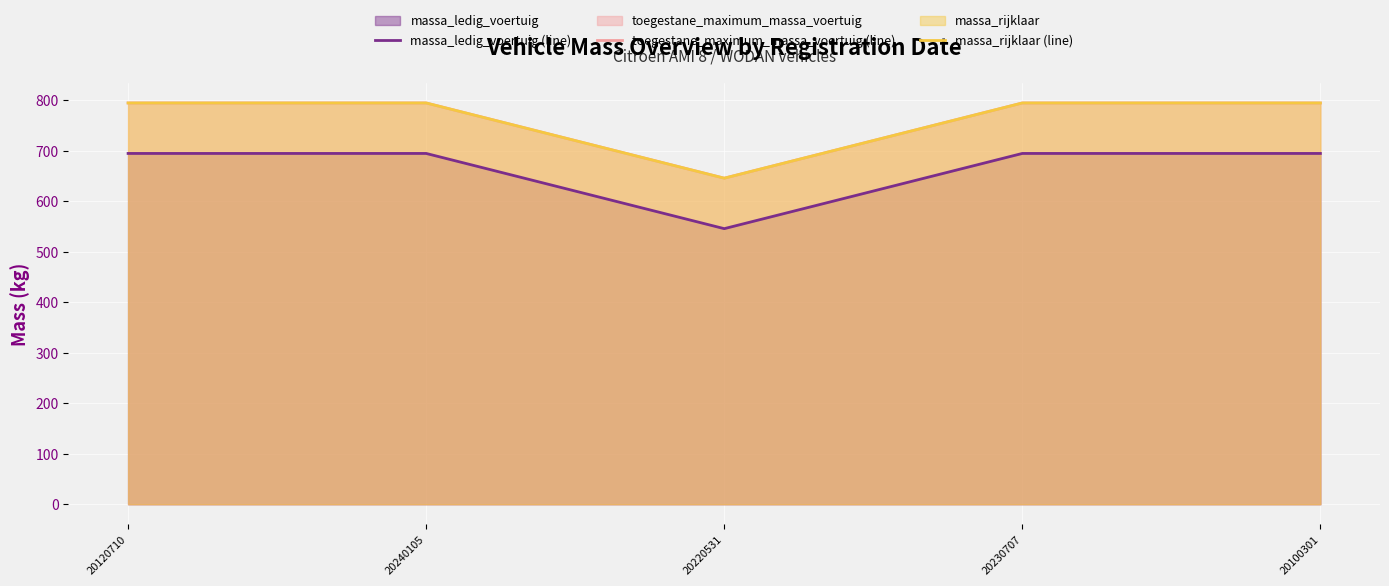

True or false: massa_rijklaar (line) and toegestane_maximum_massa_voertuig (line) intersect in this chart.

False